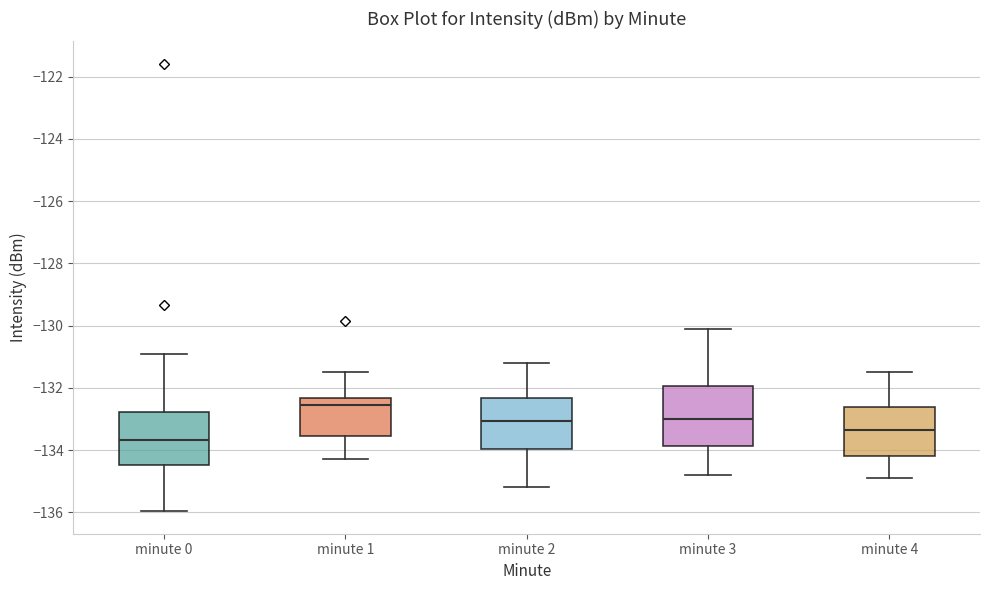

Comparing the boxes themselves (not the whiskers), which one is the tallest?

minute 3